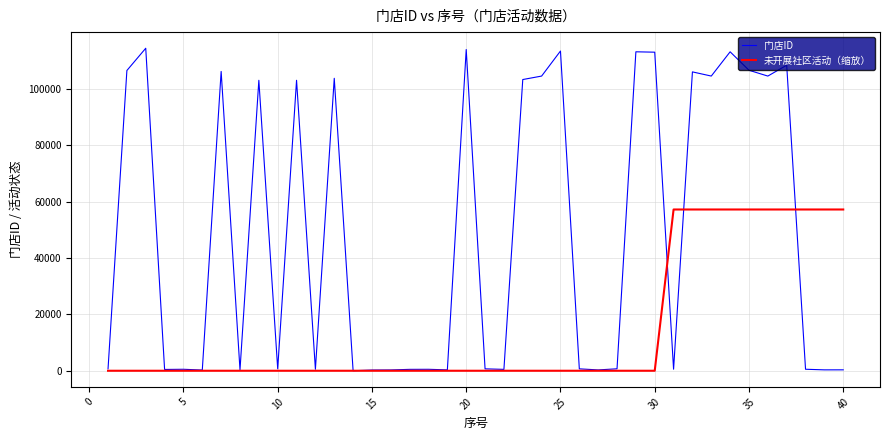

Which series has the largest range (max minus min)?

门店ID